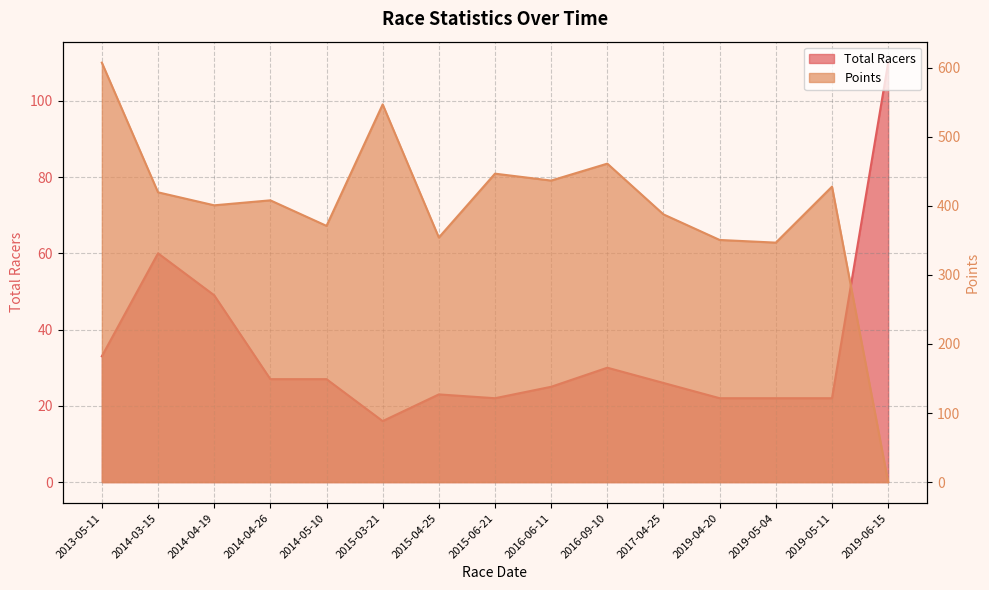

Between 2014-04-26 and 2019-04-20, which series saw the biggest shift?

Points